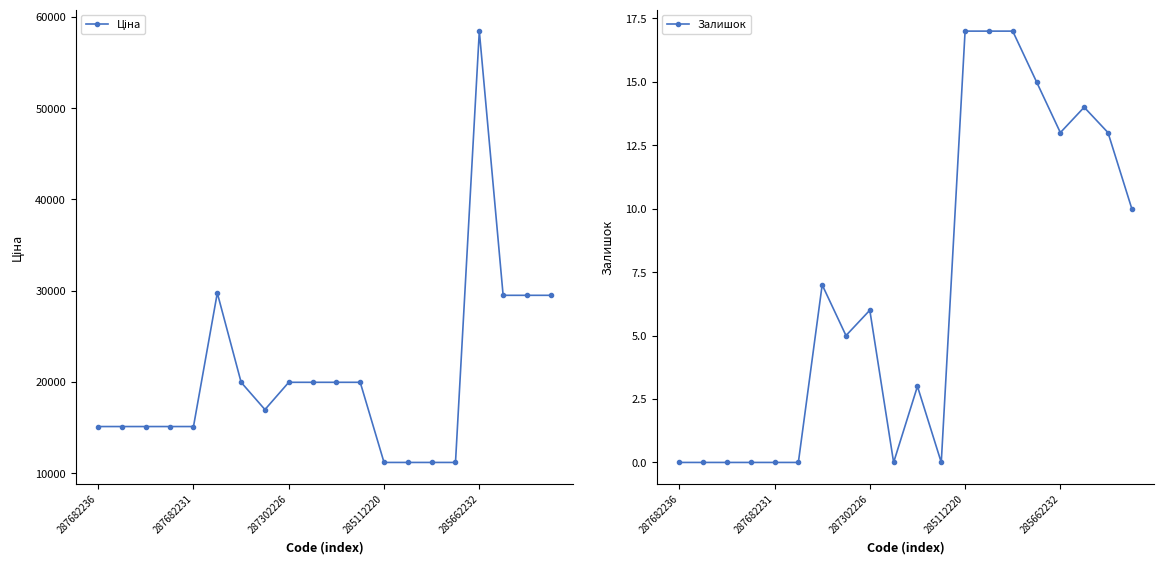

True or false: Залишок has more than 2 points higher than both neighbors.

True